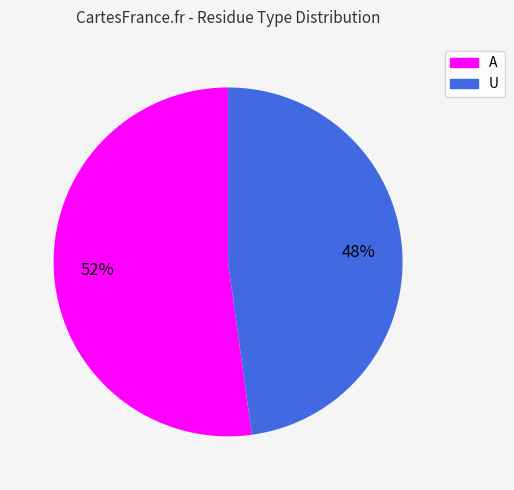

Does U account for over 50% of the chart?

No